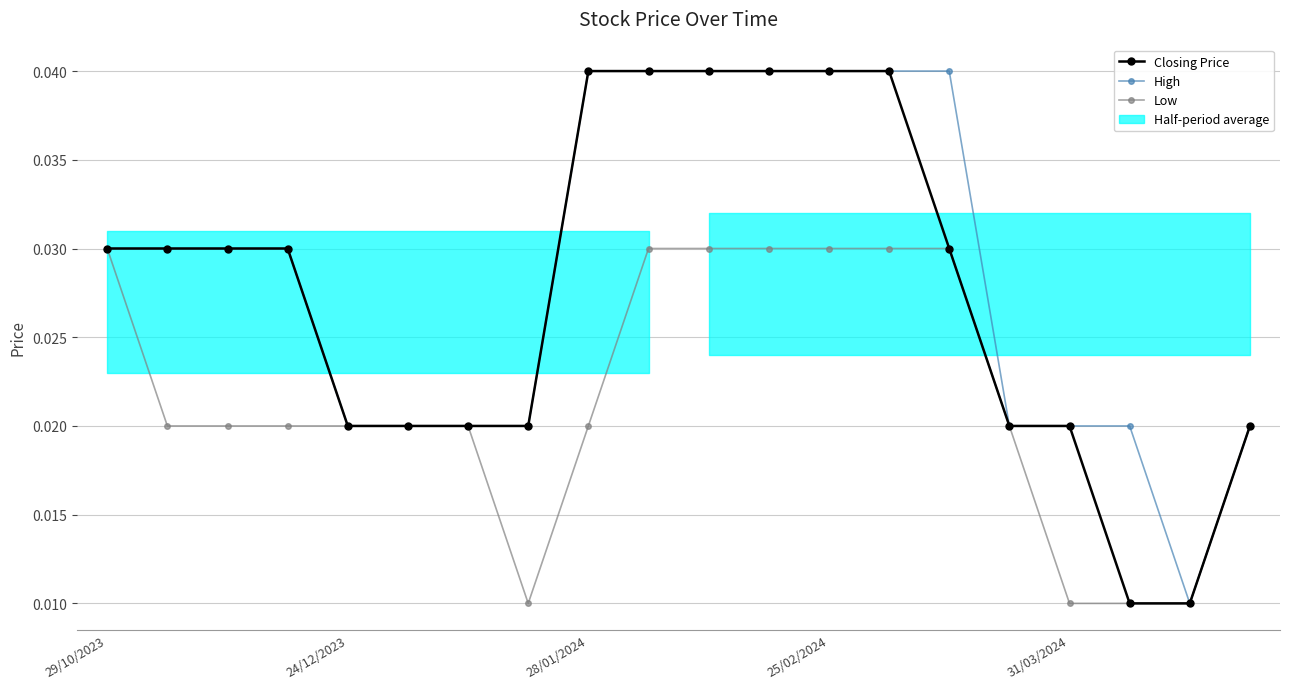

The High series shows 0.1 at 10. True or false?

False